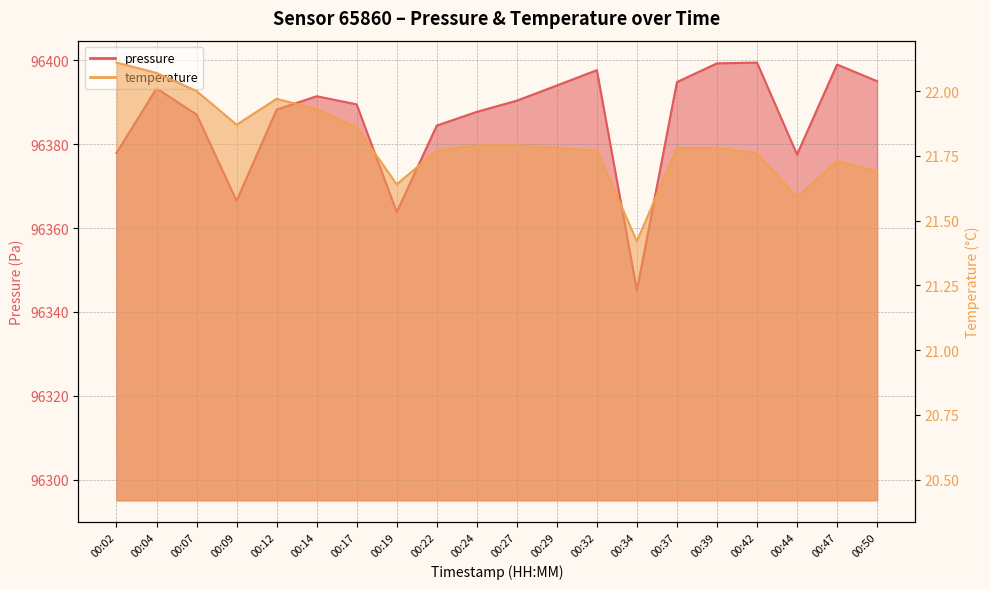

What is the maximum value for temperature?

22.1